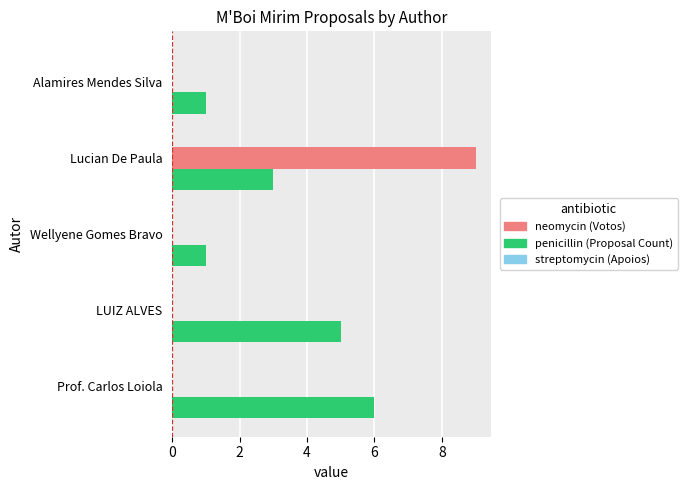

At which category is the sum across all series the highest?

Lucian De Paula